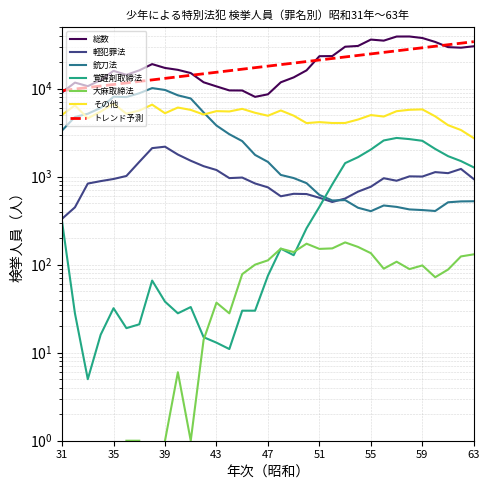

Between 42 and 37, which is larger?

37